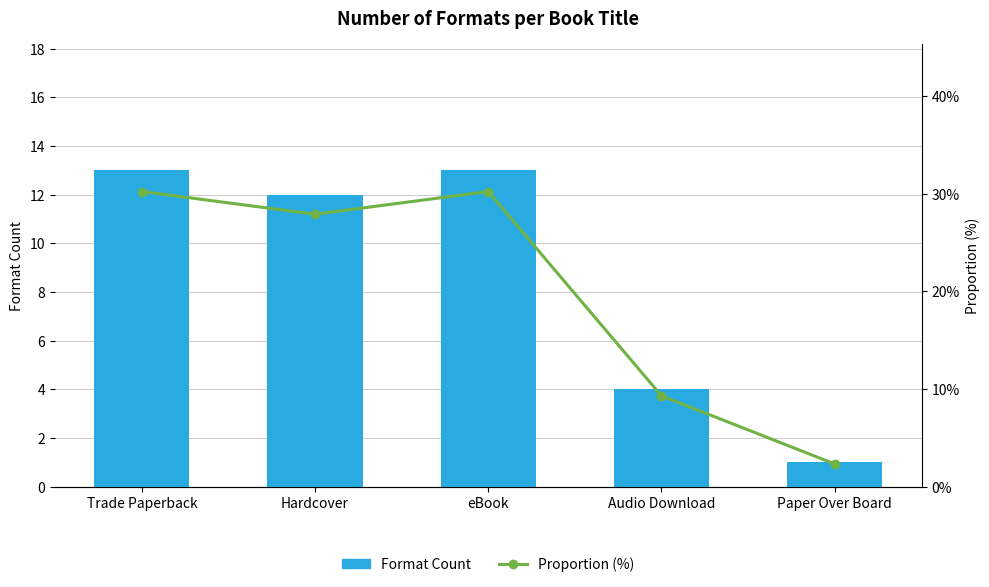

At which category is the sum across all series the highest?

Trade Paperback